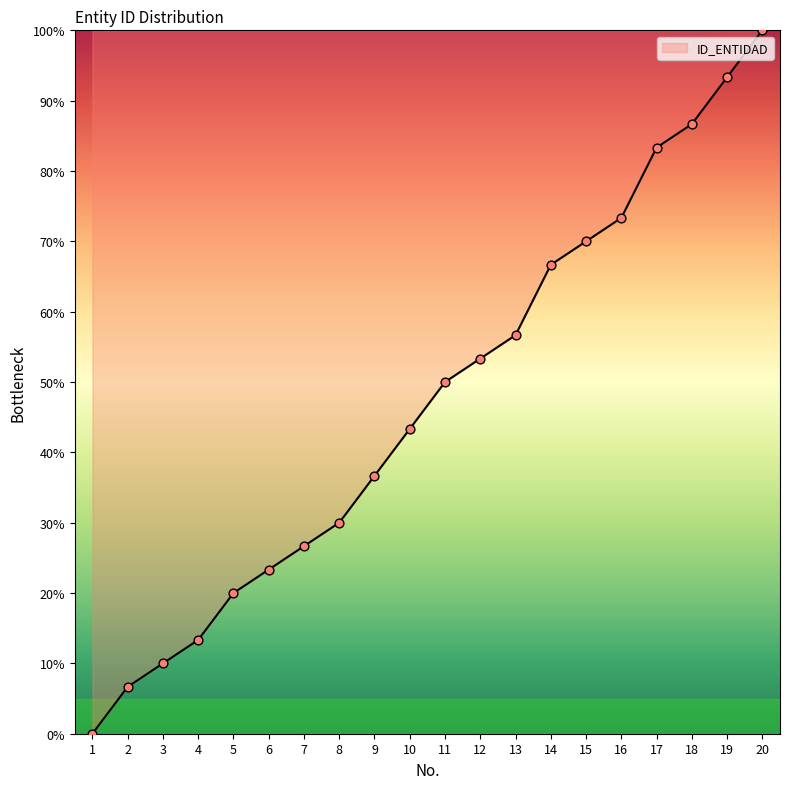

What is the change in value from 2 to 14?

+60.0